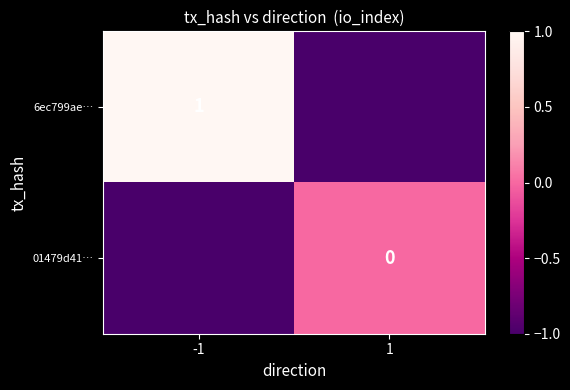

At -1, list the series in order from largest to smallest.

6ec799ae…, 01479d41…